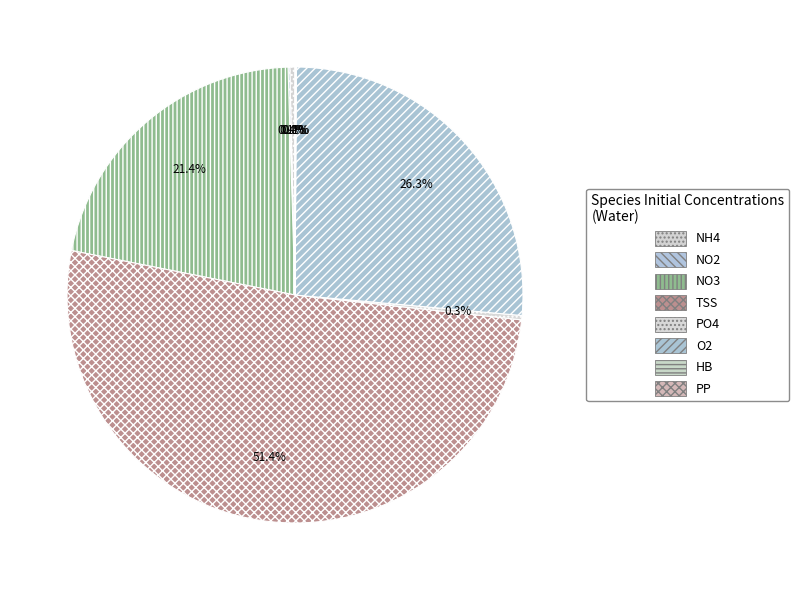

Does any single category account for the majority?

Yes